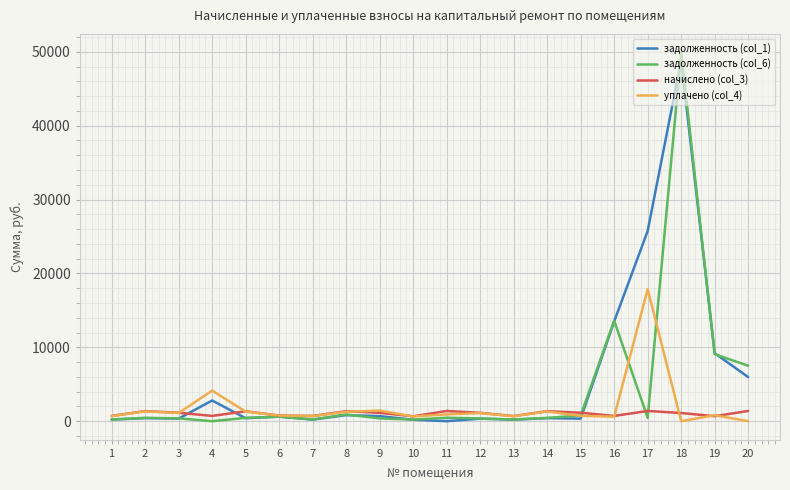

At which label does задолженность (col_6) reach its peak?

18